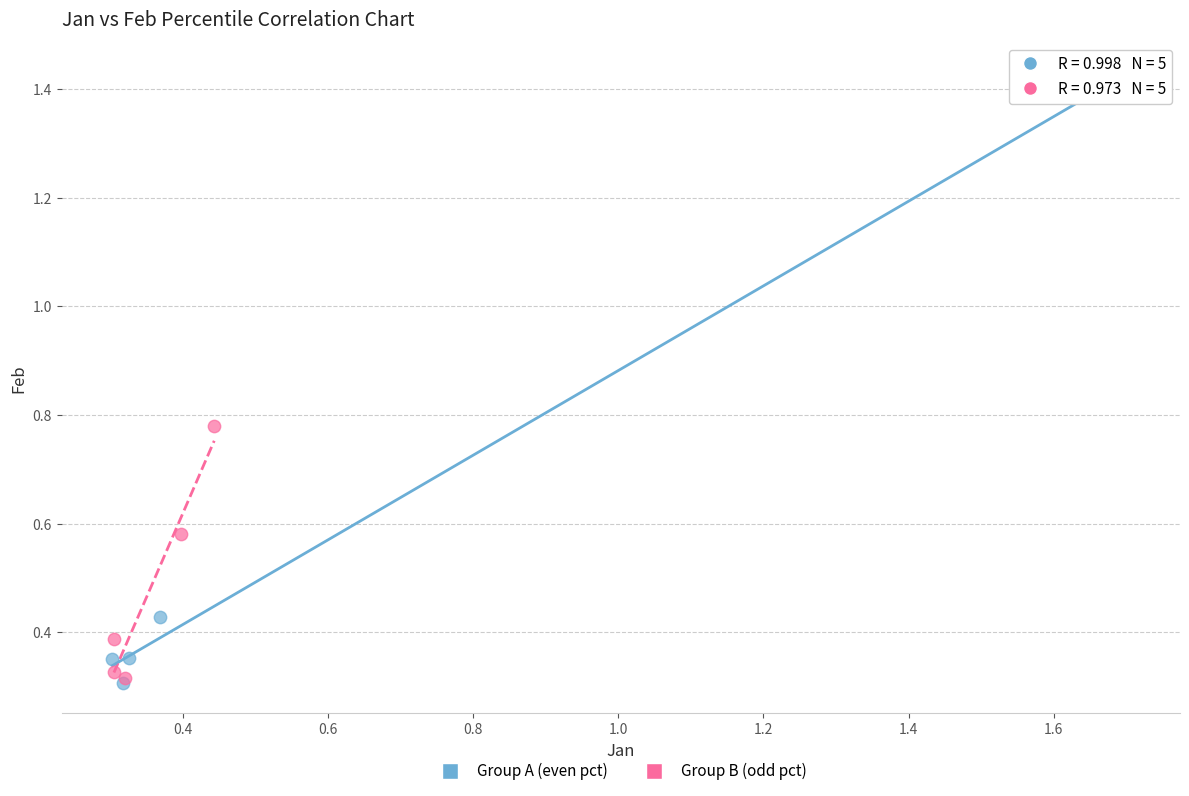

What are all the series names shown in the legend?

Group A (even pct), Group B (odd pct)